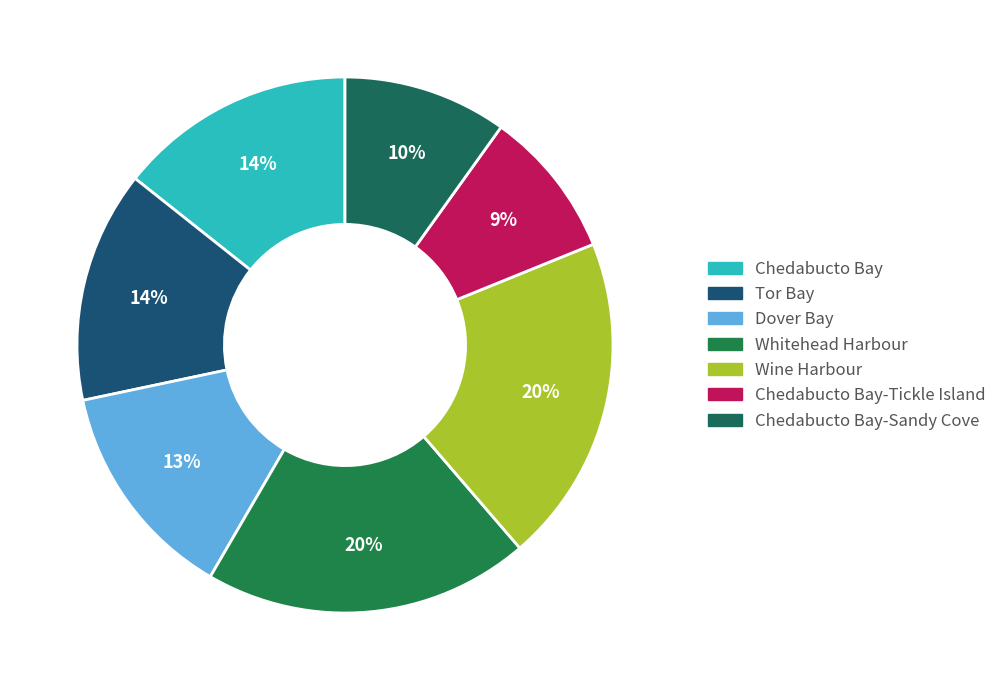

How many slices are in this pie chart?

7